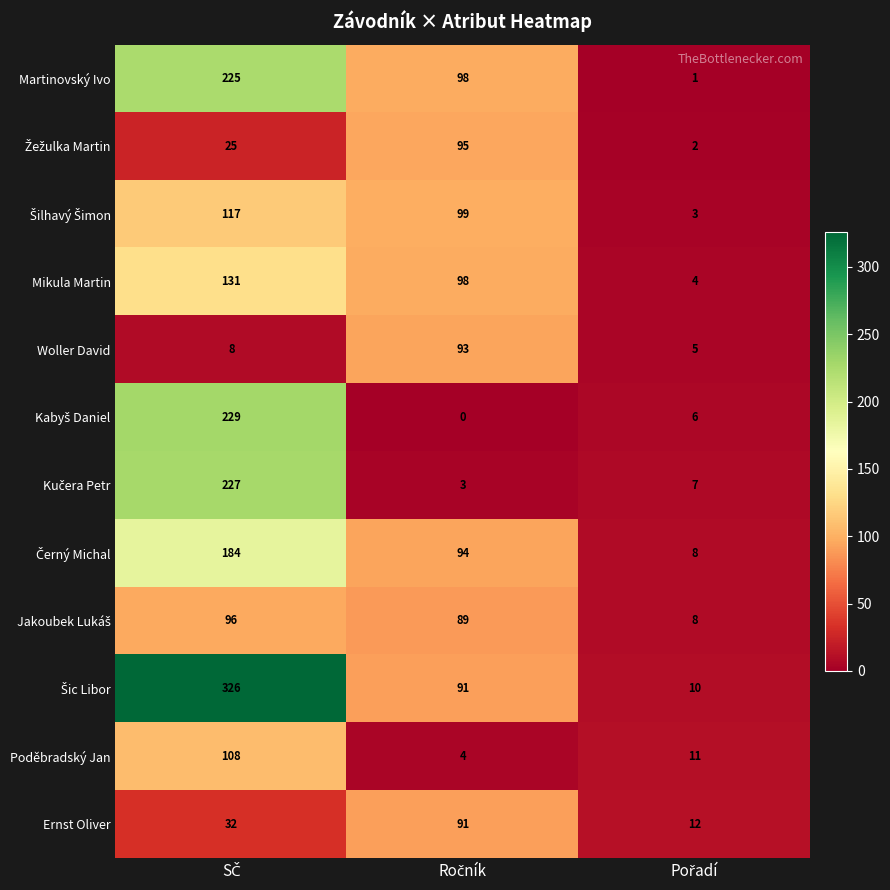

What is the greatest value displayed?

326